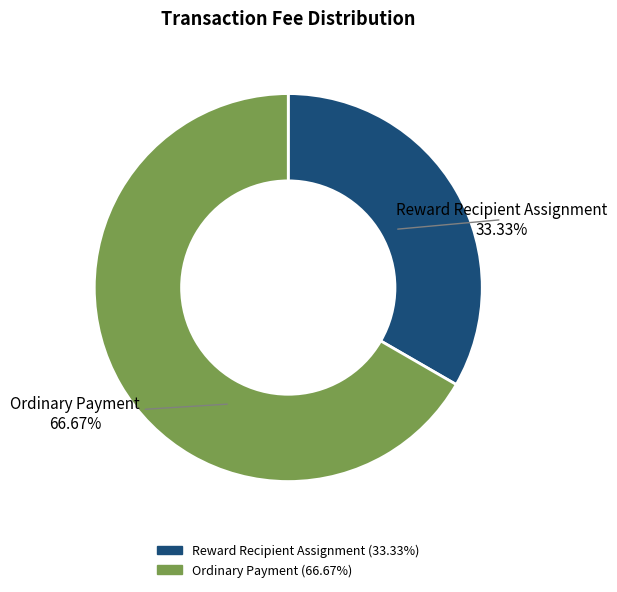

How many slices are in this pie chart?

2